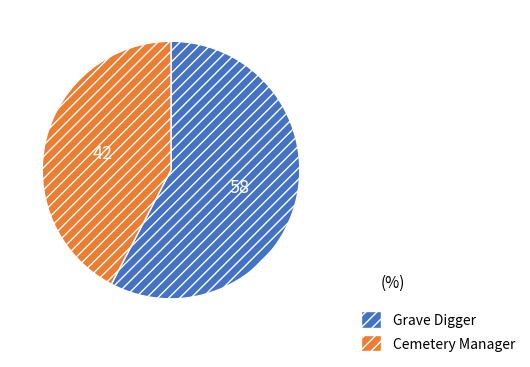

Count the number of slices in the pie.

2